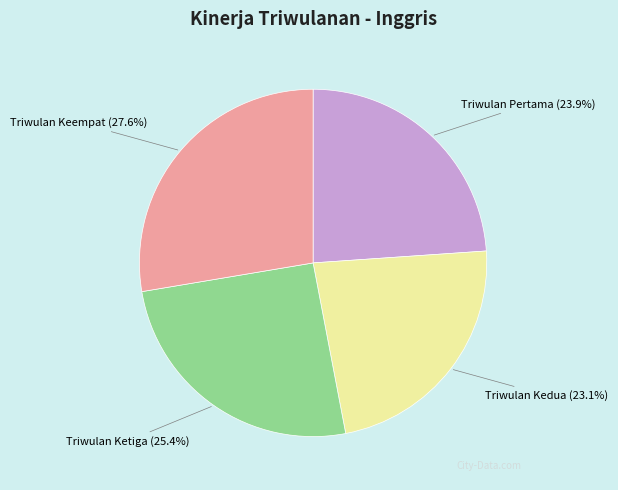

Is there a majority slice in this chart?

No